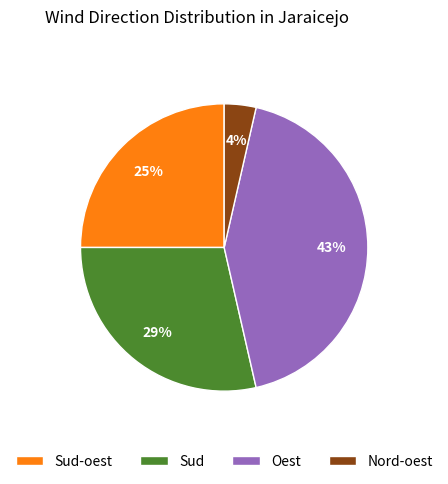

Which category has the smallest portion of the pie?

Nord-oest